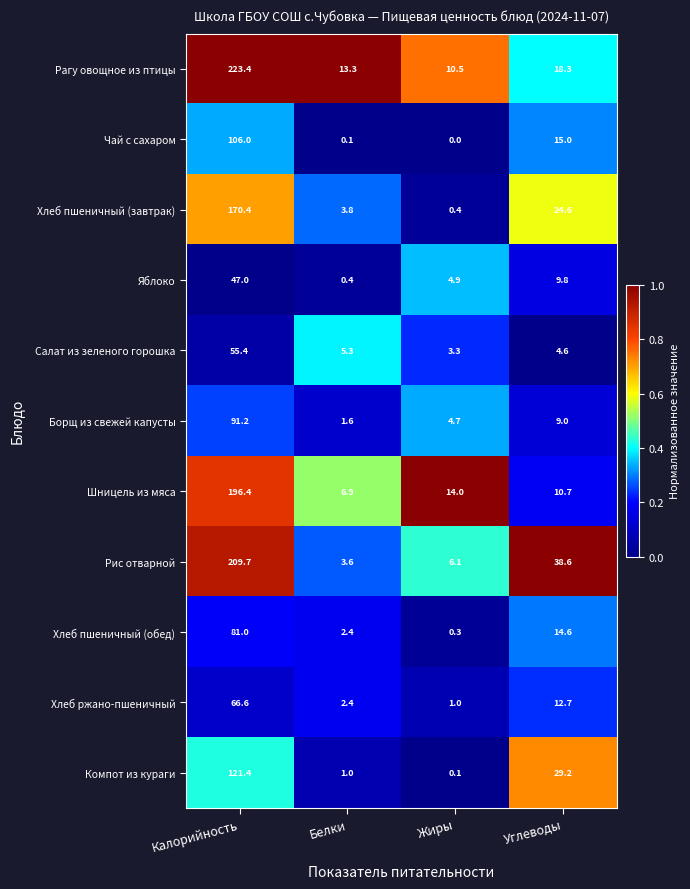

At which category does the chart reach its peak across all series?

Калорийность